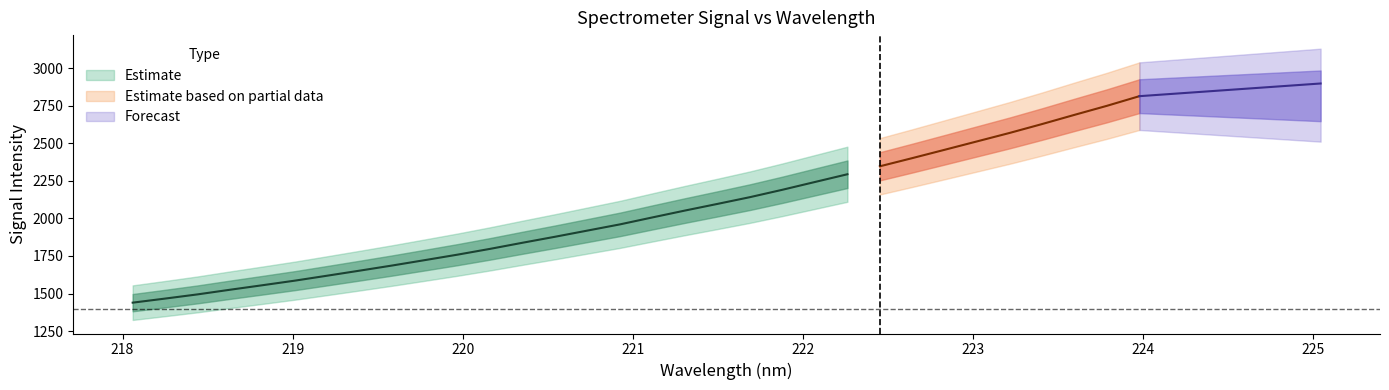

Is this an area chart (filled region under the line)?

No